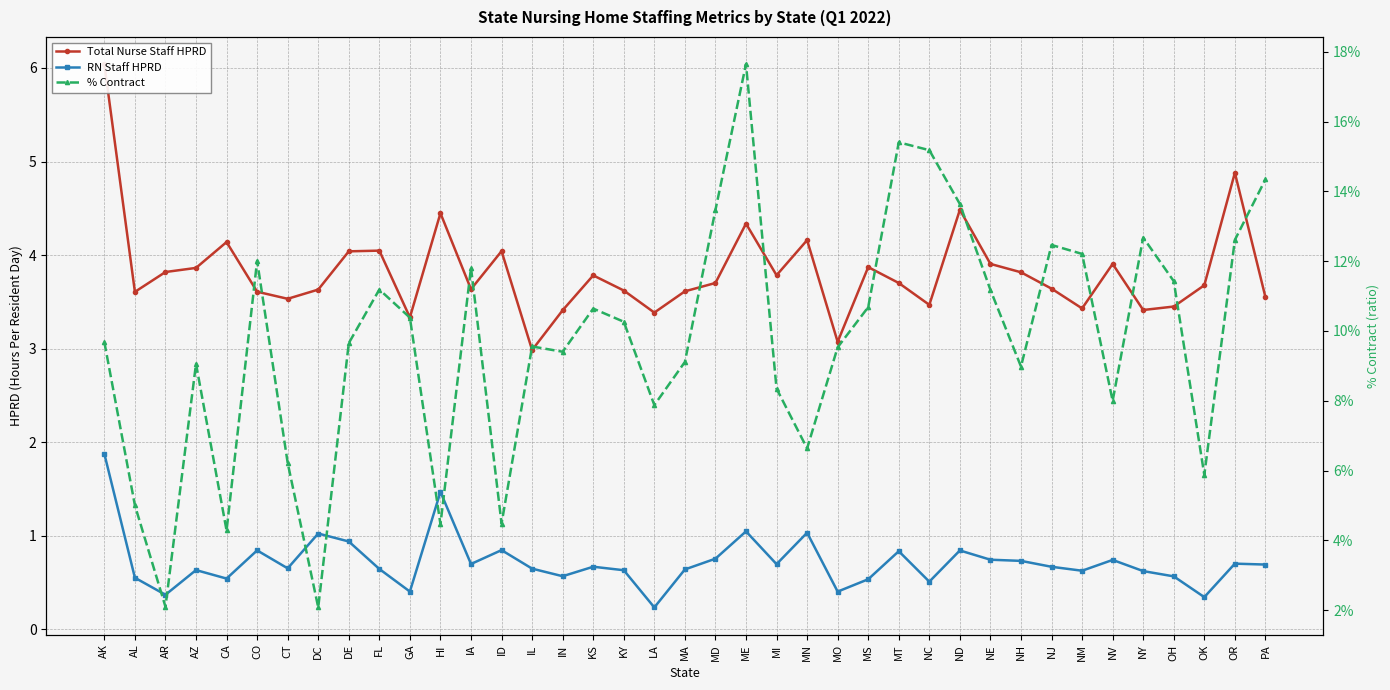

The value of Total Nurse Staff HPRD at ME is 5.7. True or false?

False